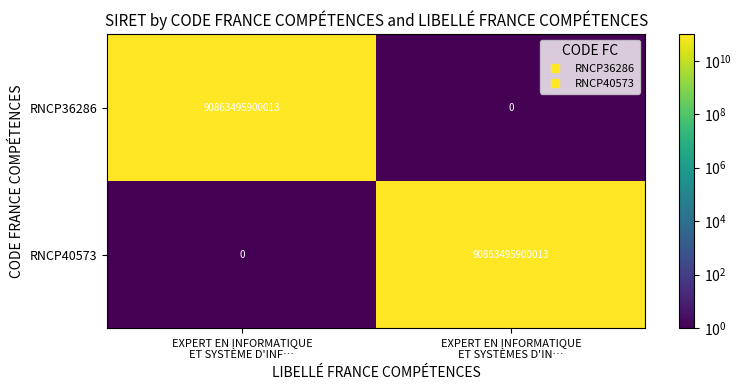

What is the difference between the maximum and minimum values in the RNCP40573 series?

90863495900013